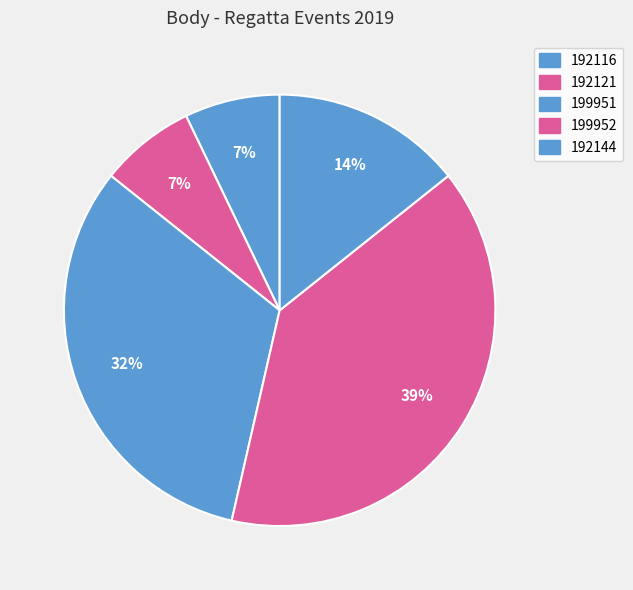

How many segments does this pie chart have?

5